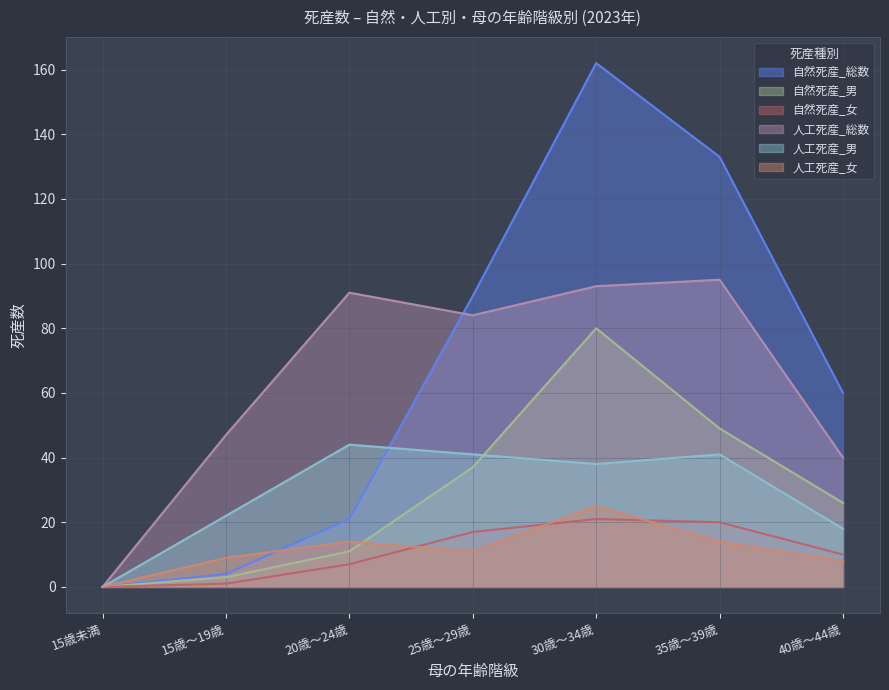

What are all the series names shown in the legend?

自然死産_総数, 自然死産_男, 自然死産_女, 人工死産_総数, 人工死産_男, 人工死産_女